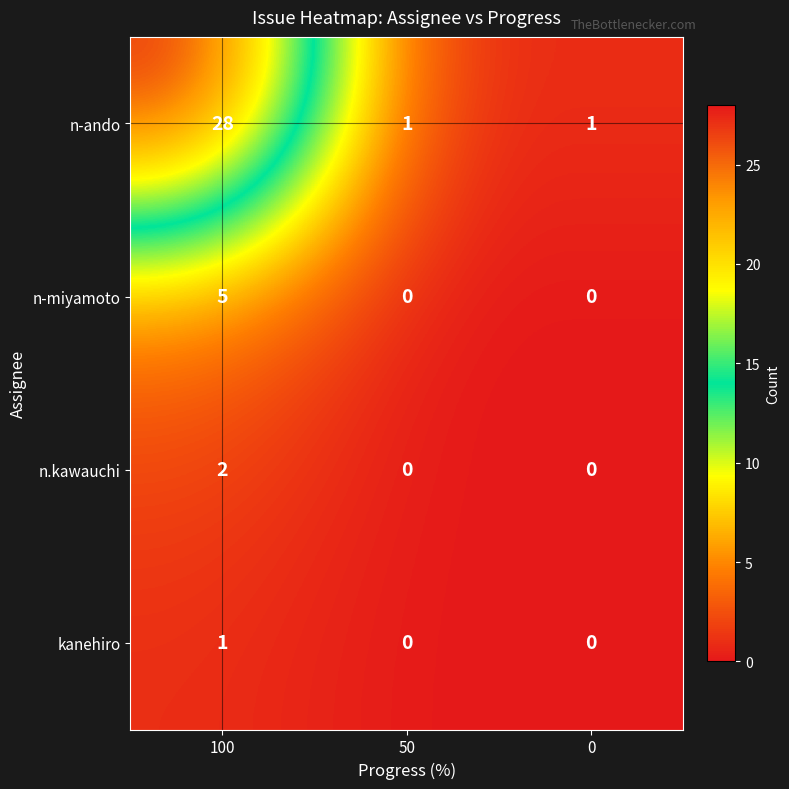

At which label does n-ando reach its peak?

100